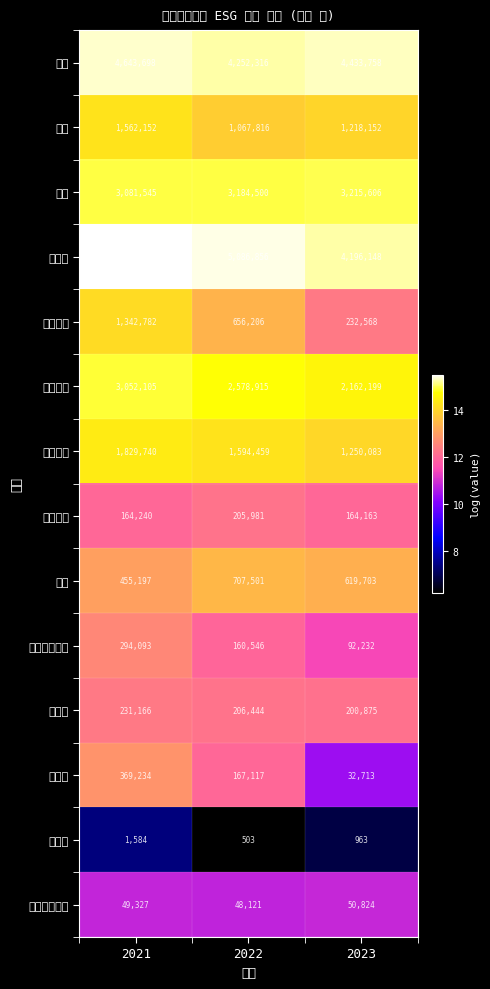

Which series has the largest range (max minus min)?

매출액